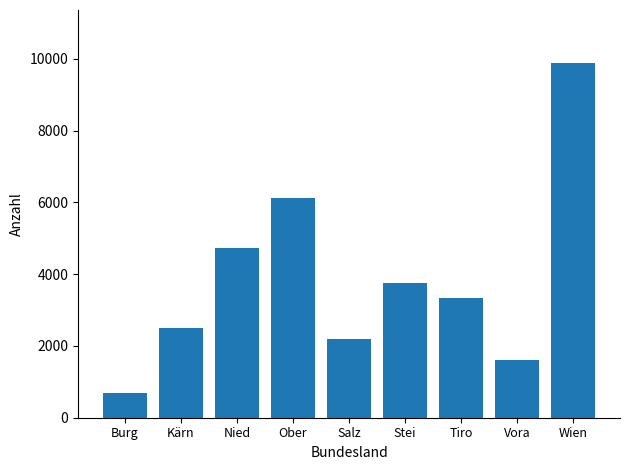

Where is the data nearest to the value 5291?

Nied